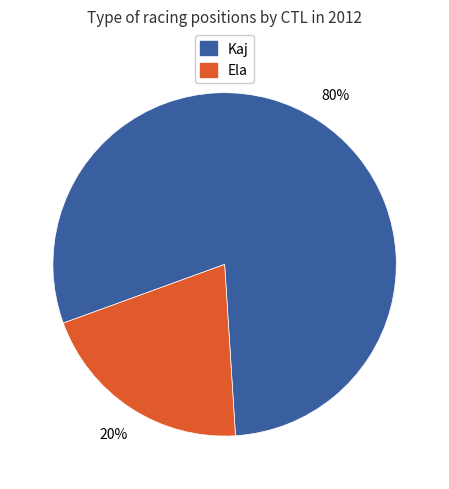

Does any single category account for the majority?

Yes